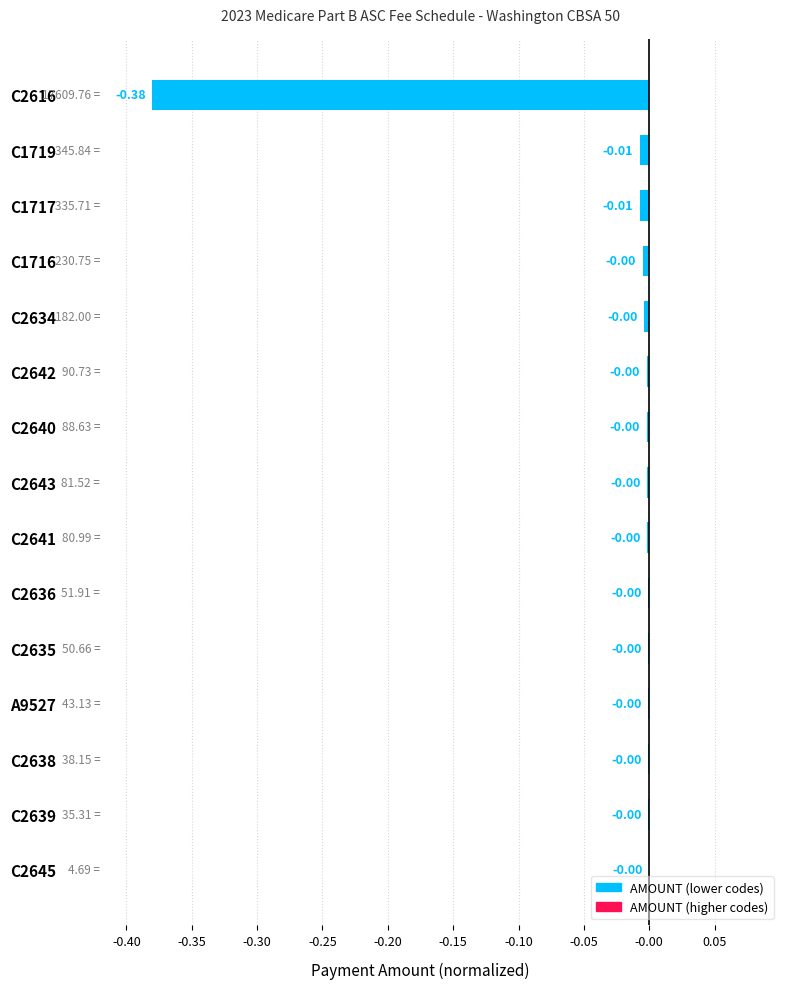

Which has a higher value, A9527 or C2616?

A9527